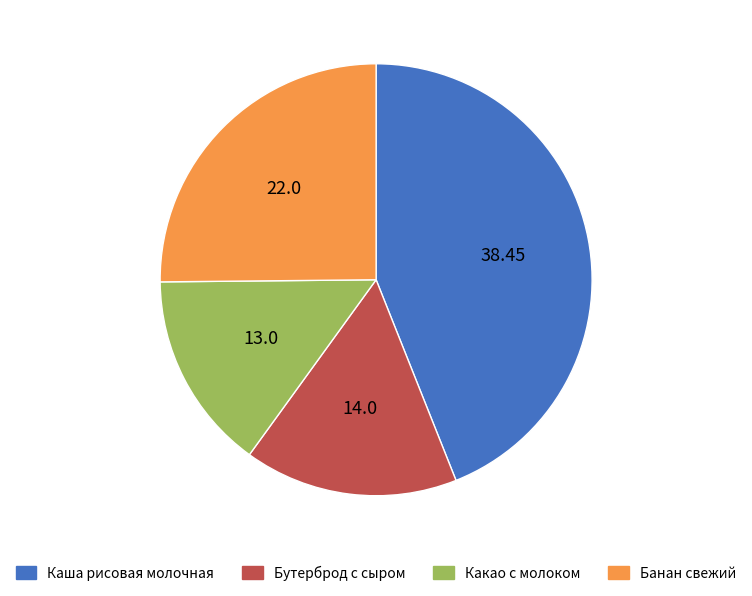

Does Бутерброд с сыром account for over 50% of the chart?

No